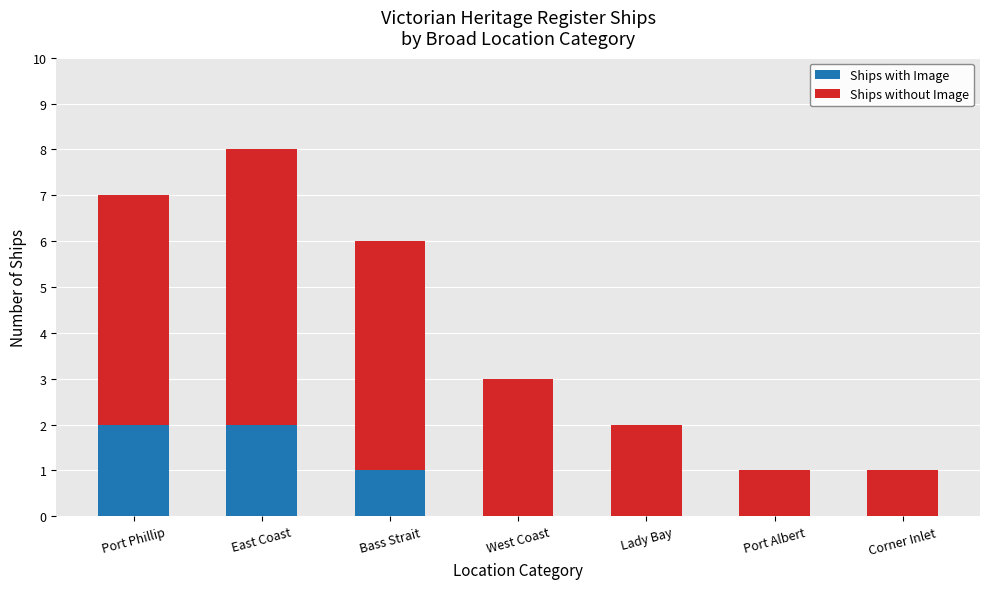

What is the total value across all series at Port Phillip?

7